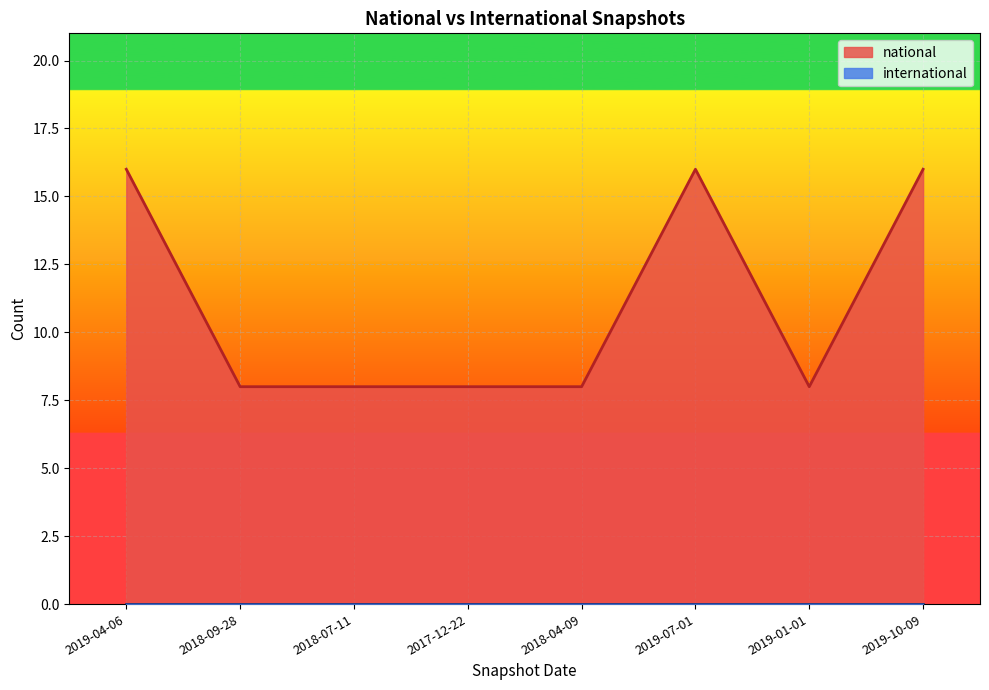

What is the label of the 7th point from the right?

2018-09-28